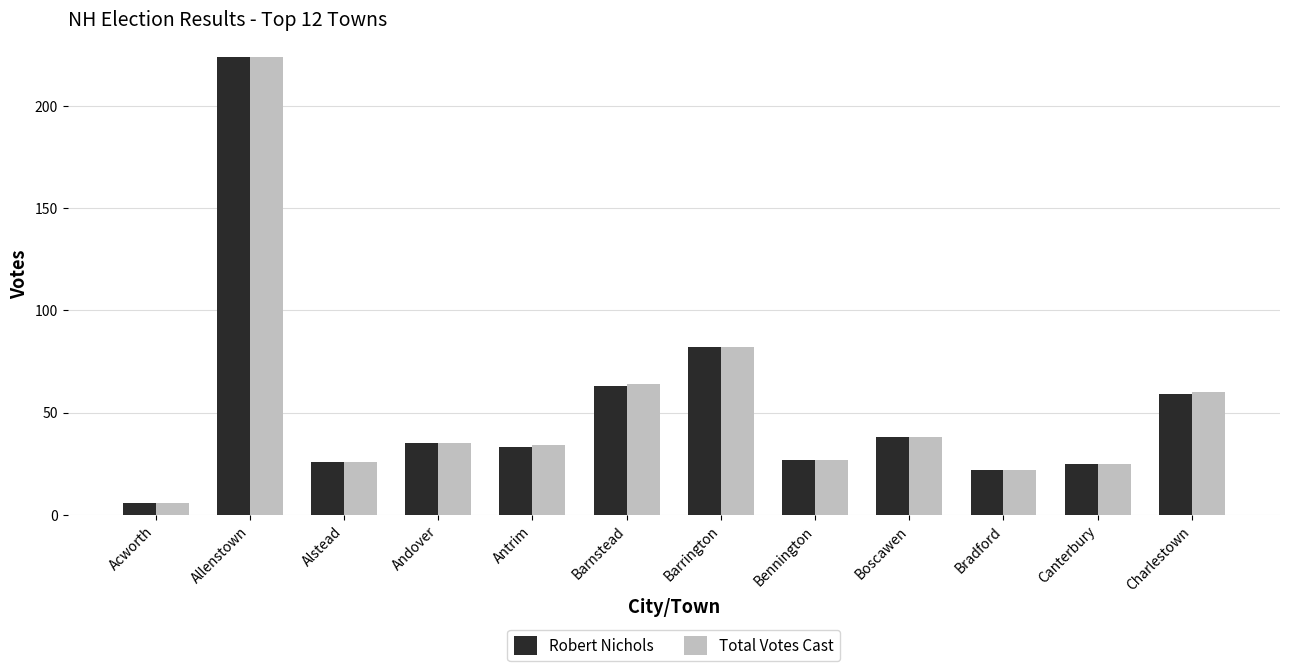

What is the sum of all Robert Nichols values?

640